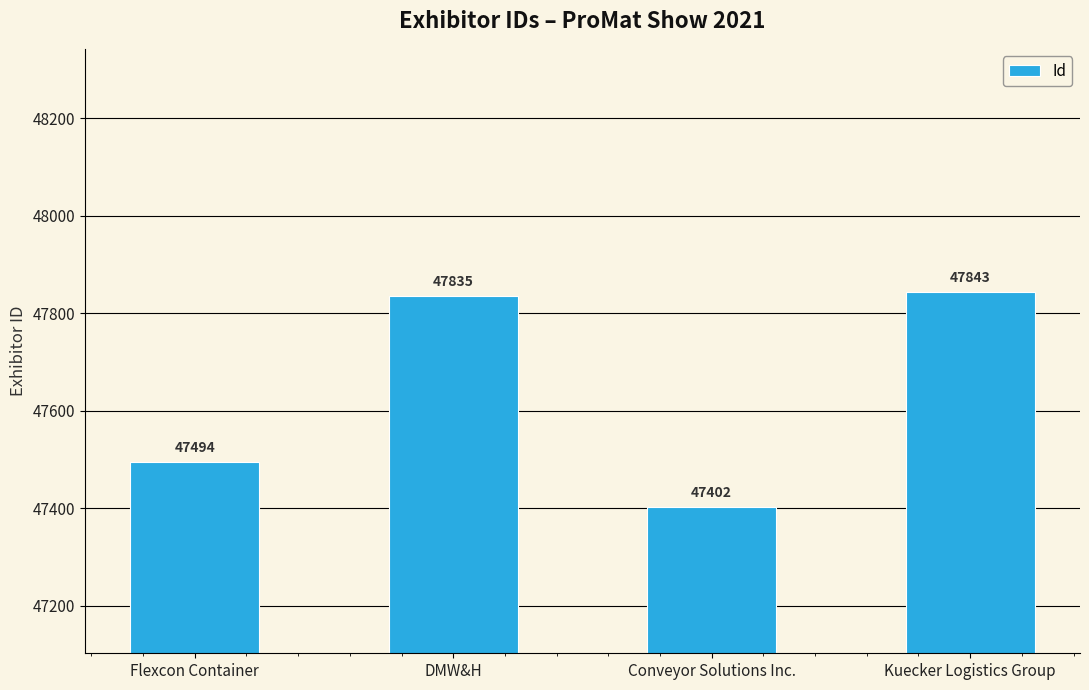

How many categories are shown in the chart?

4